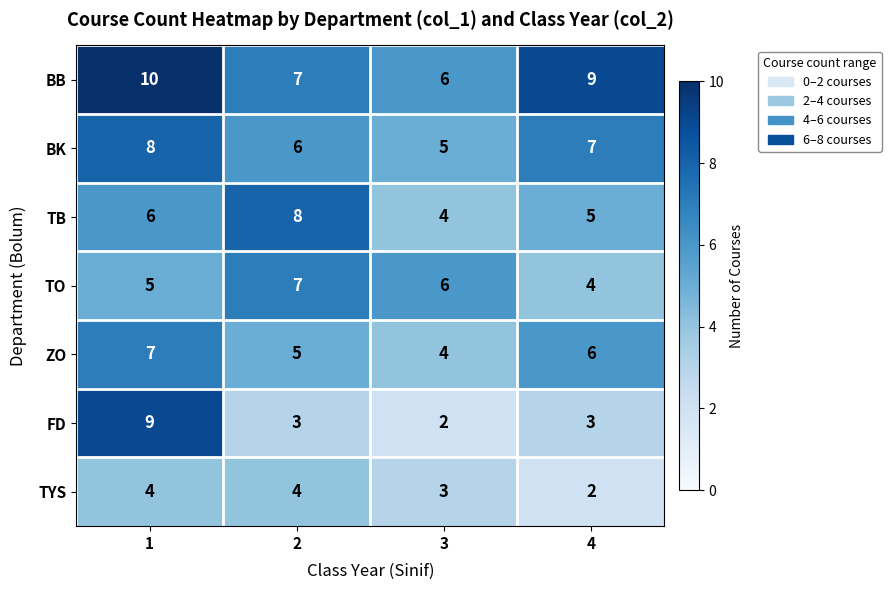

Count the BB values in the range 7 to 10.

3